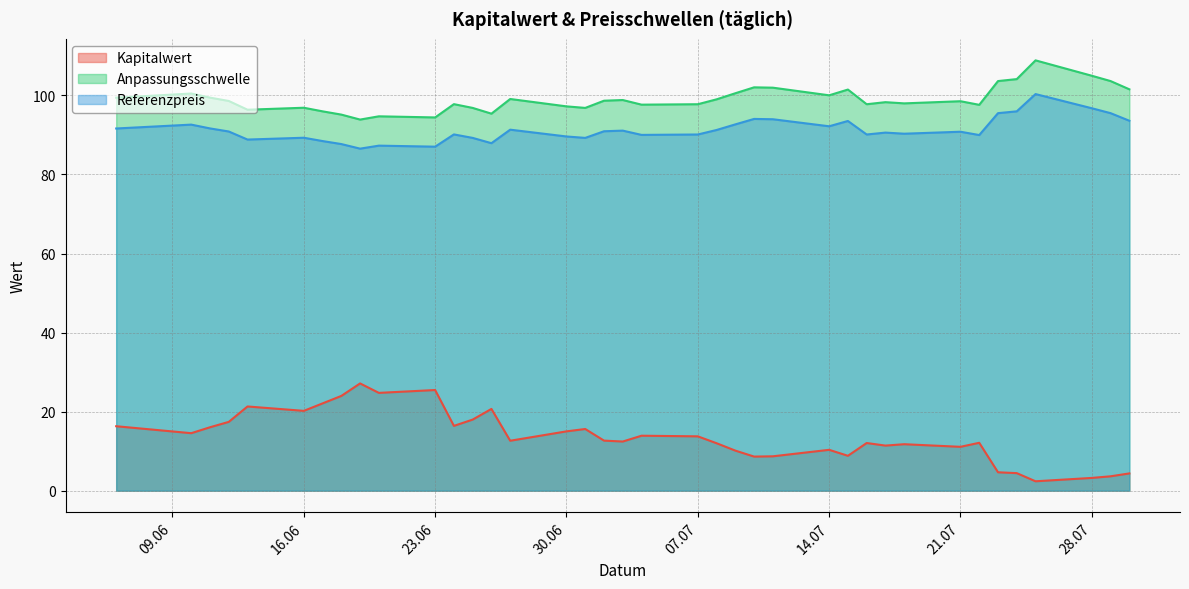

What is the smallest value displayed?

2.4